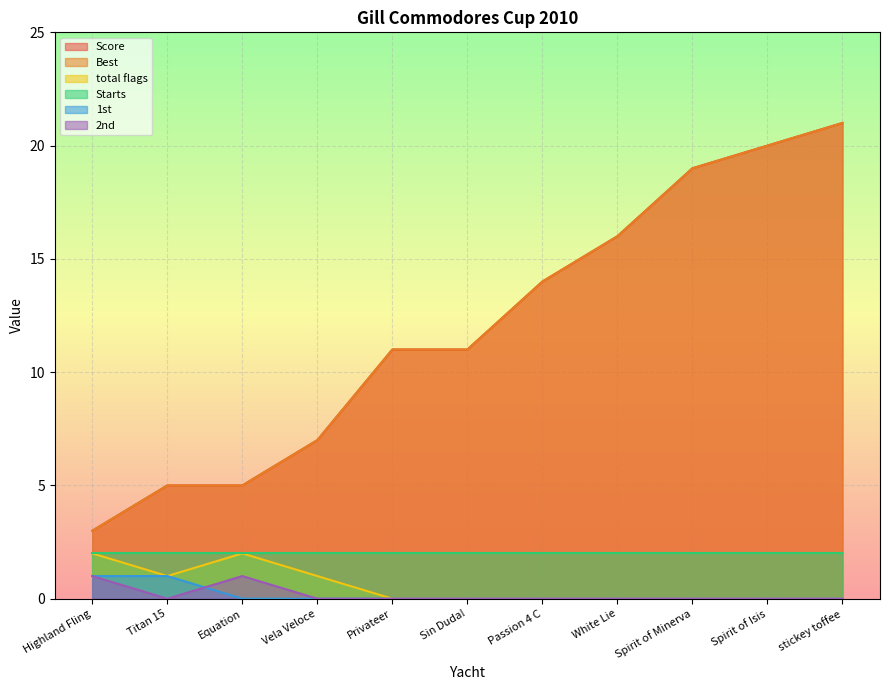

The Best series shows 7 at Vela Veloce. True or false?

True